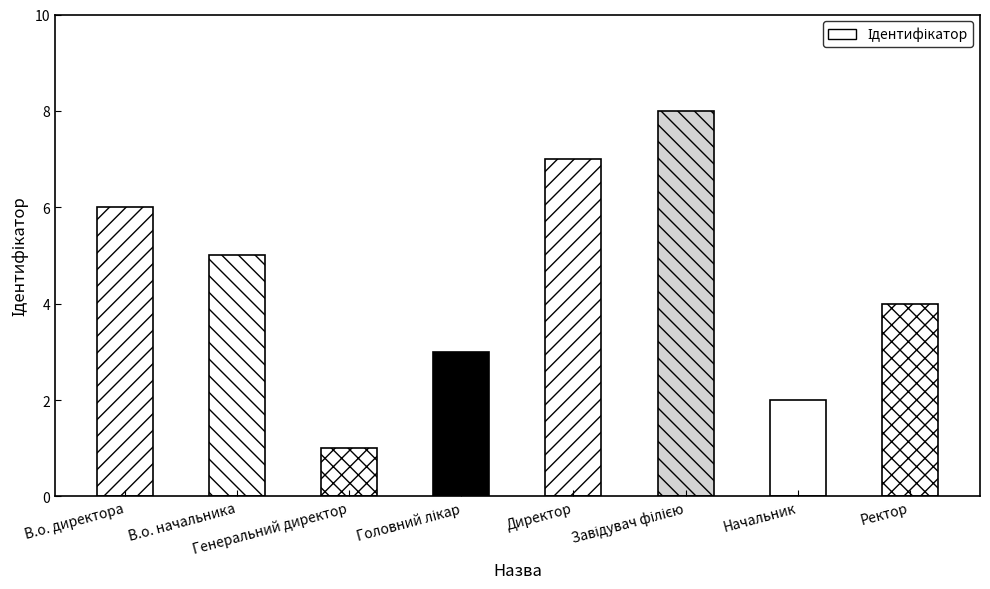

What is the maximum value shown in the chart?

8